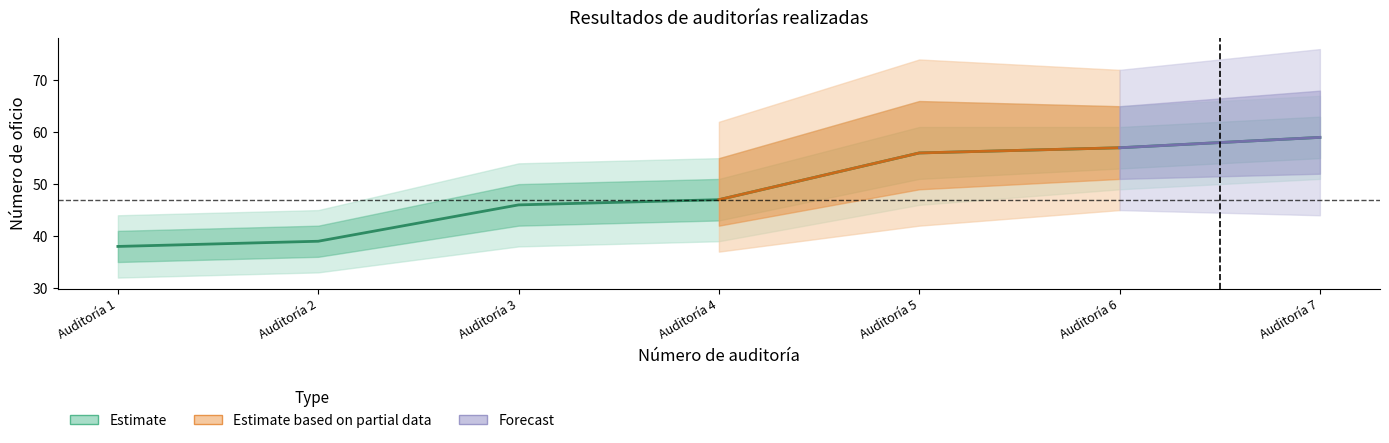

Does the chart have visible grid lines?

No